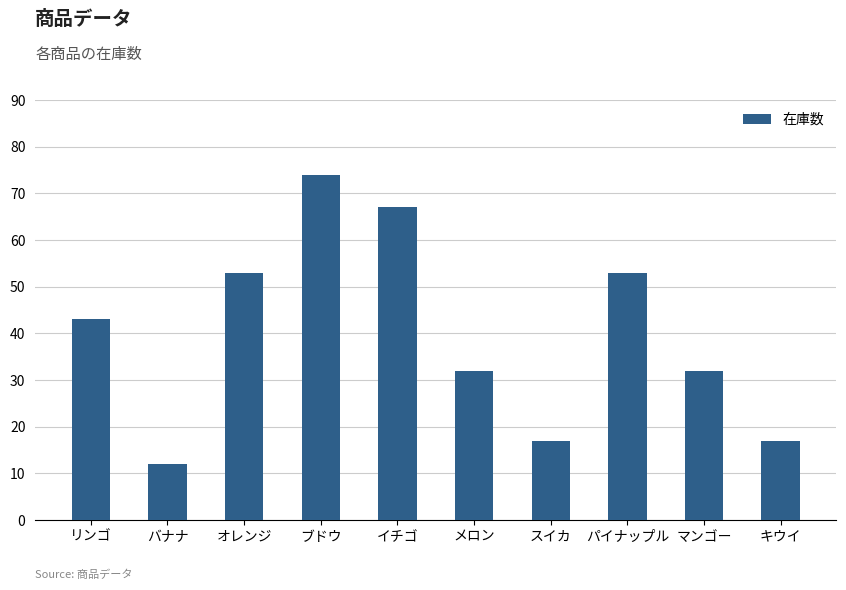

What is the difference between the values at ブドウ and キウイ?

57